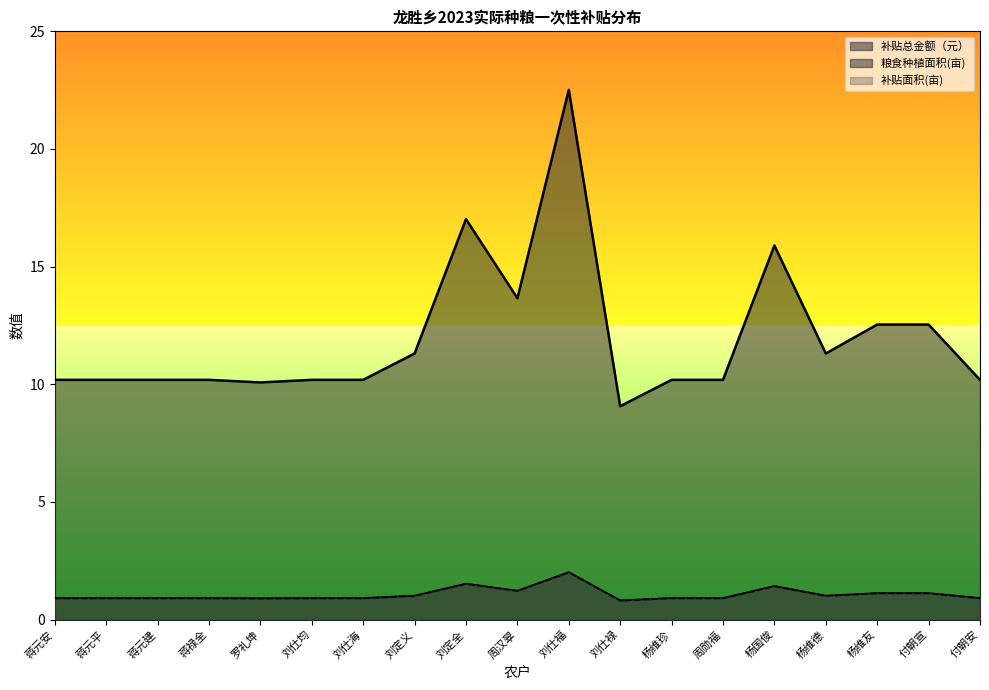

Which series has the widest spread of values?

补贴总金额（元）